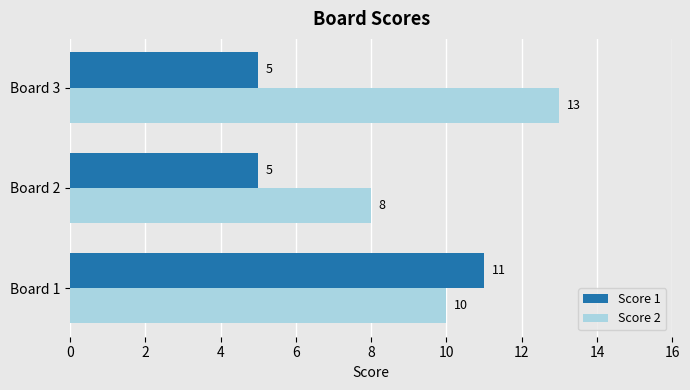

Which series has the widest spread of values?

Score 1